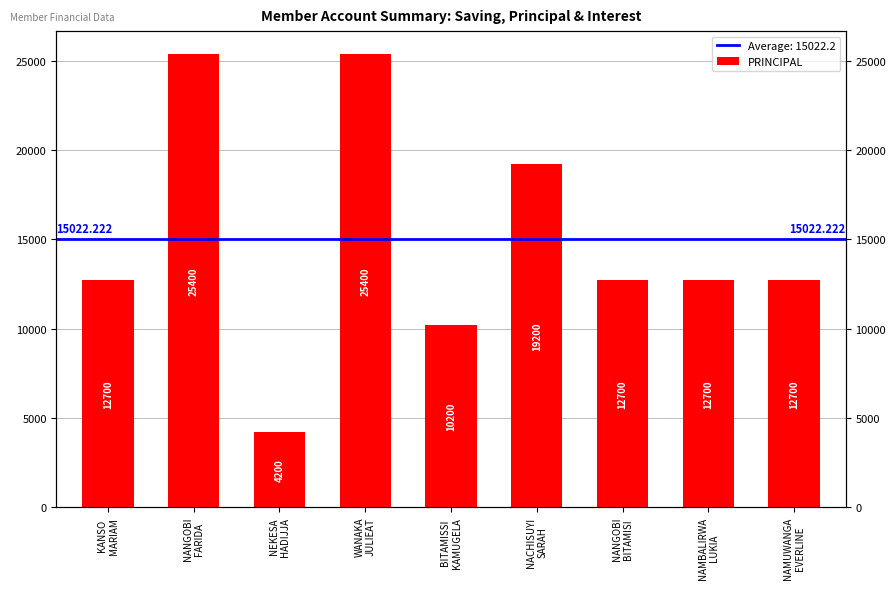

Which has a higher value, NAMUWANGA
EVERLINE or BITAMISSI
KAMUGELA?

NAMUWANGA
EVERLINE